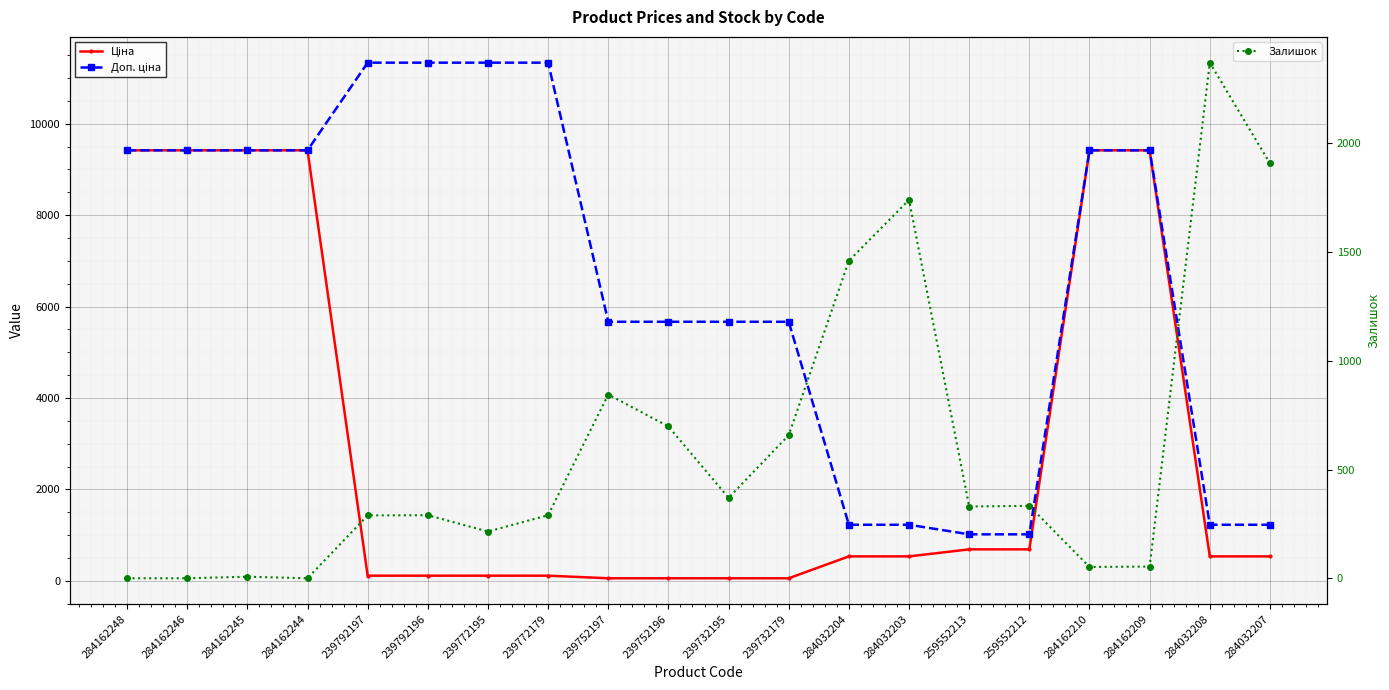

How many values in the Ціна series exceed 535?

12